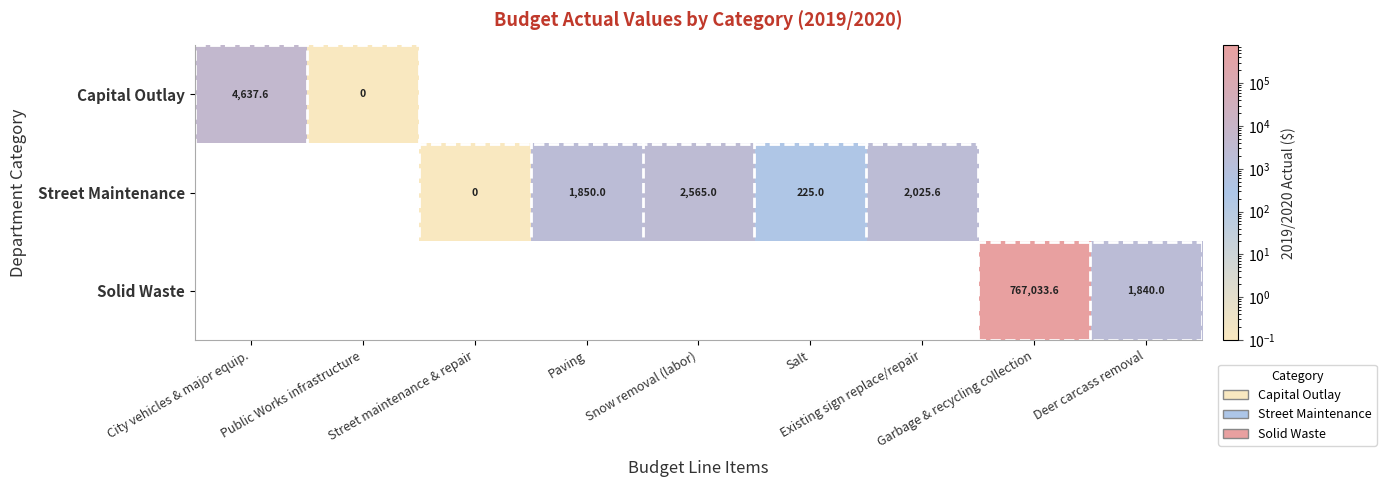

At which label does Street Maintenance first exceed 1850?

Snow removal (labor)